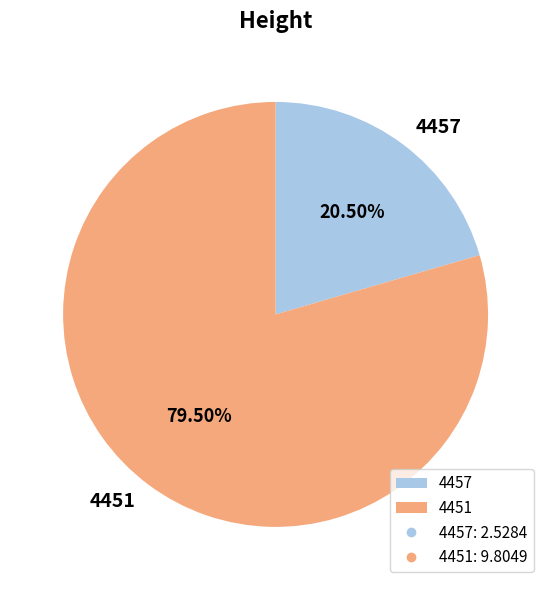

What is the largest slice in the pie chart?

4451